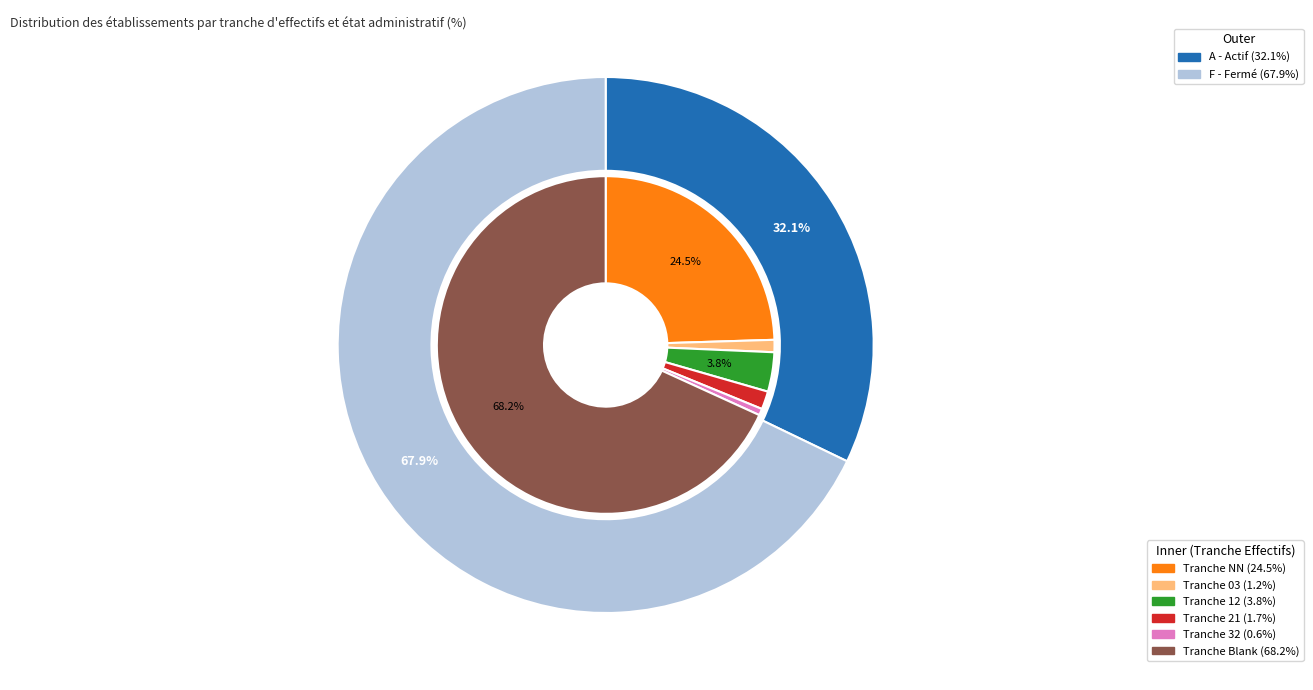

Is it true that 03 is 16% of the pie?

False